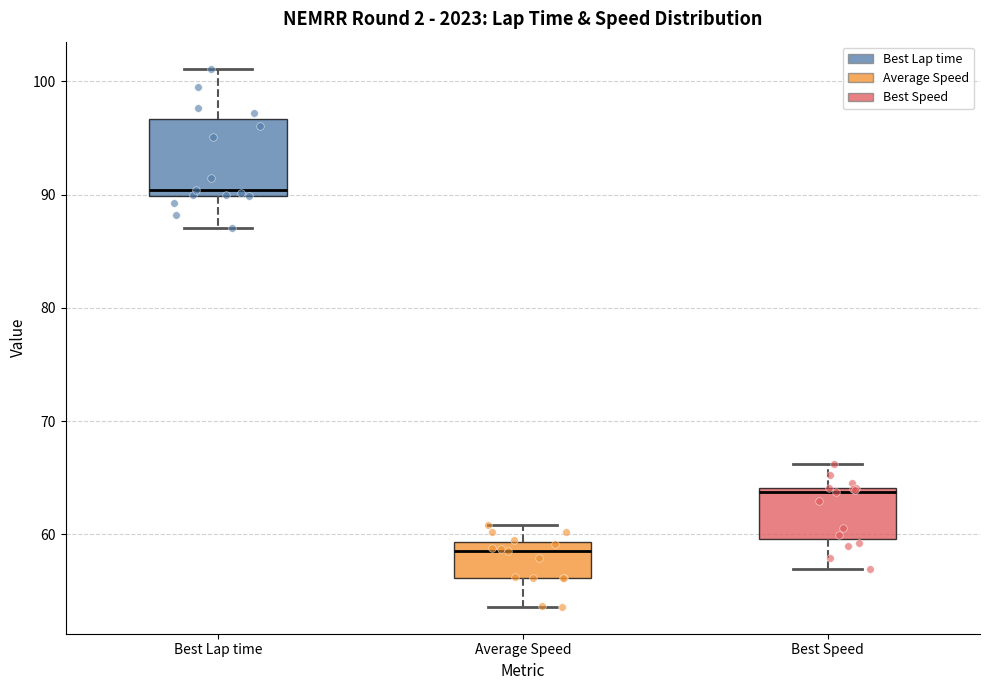

Reading left to right, read every box against the y-axis: the position of its median line, the range the box covers, and the ends of its whiskers. The values are not printed on the chart, so give them approximately, as read against the axis.

Best Lap time: median 90 (just above the box's lower edge), box 90 to 97, whiskers 87 to 101
Average Speed: median 58, box 56 to 59, whiskers 54 to 61
Best Speed: median 64 (just below the box's upper edge), box 60 to 64, whiskers 57 to 66